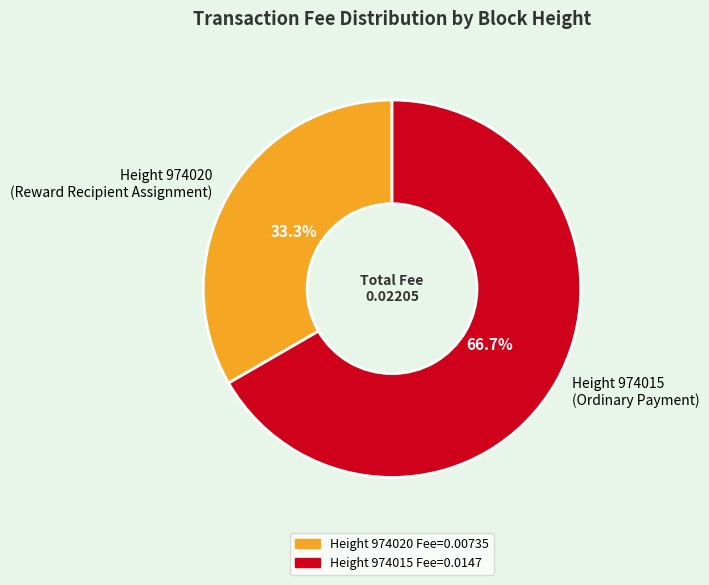

What is the largest slice in the pie chart?

Height 974015 (Ordinary Payment)